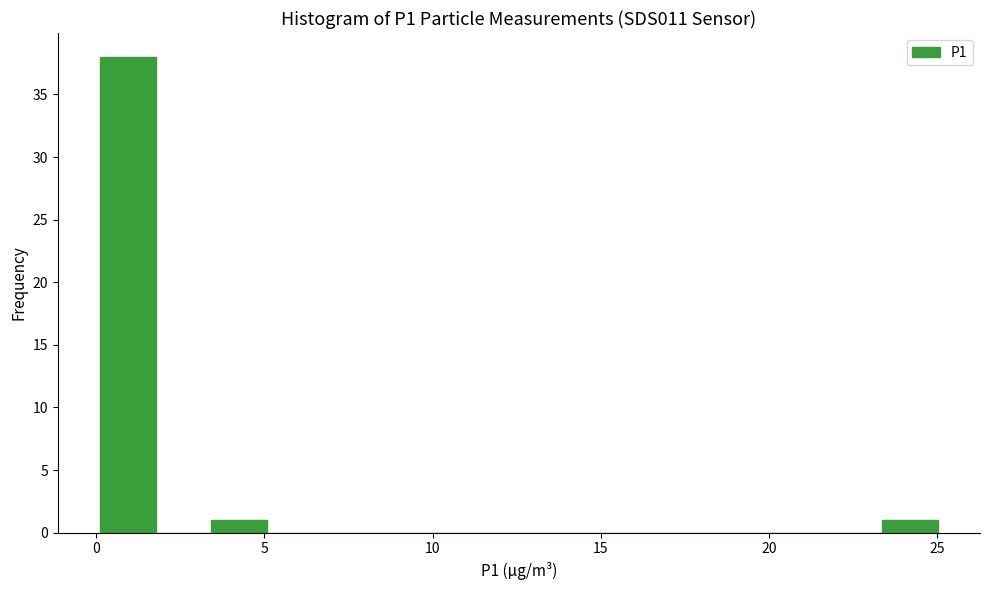

Around what value on the x-axis is the tallest bar? Give the approximate position of its centre, as read against the axis.

1.0